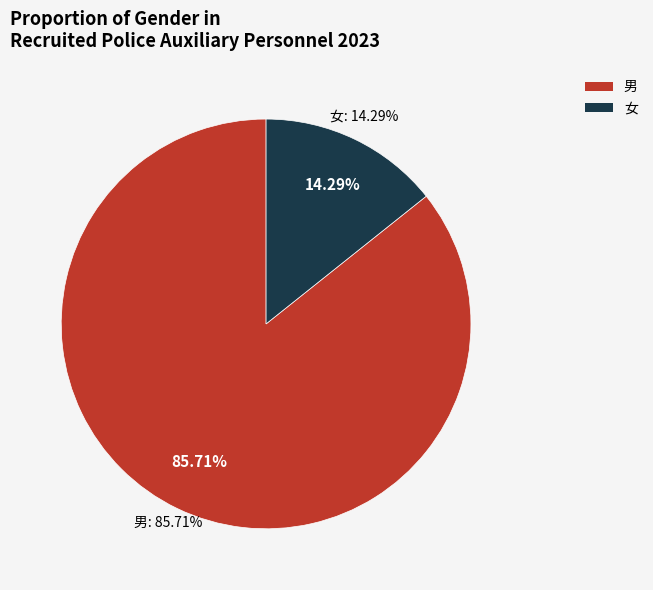

How many segments does this pie chart have?

2